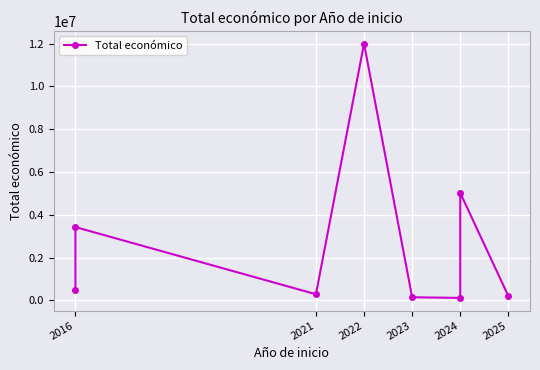

What position from the left is 6?

7